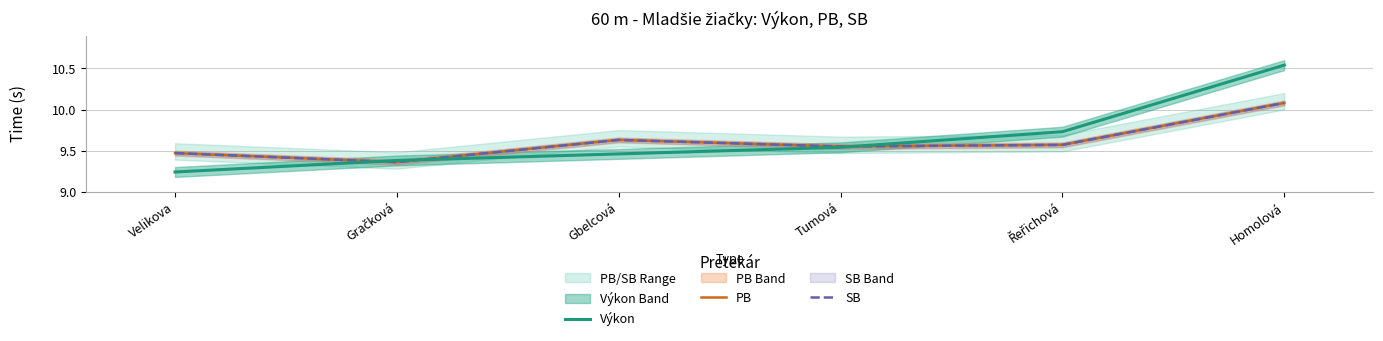

Which series has the largest total across all categories?

Výkon